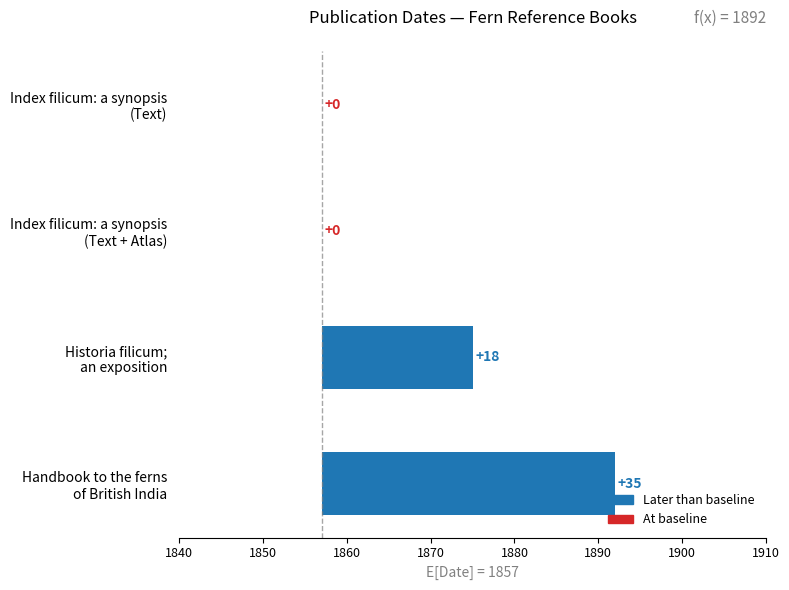

What position from the left is Handbook to the ferns
of British India?

1